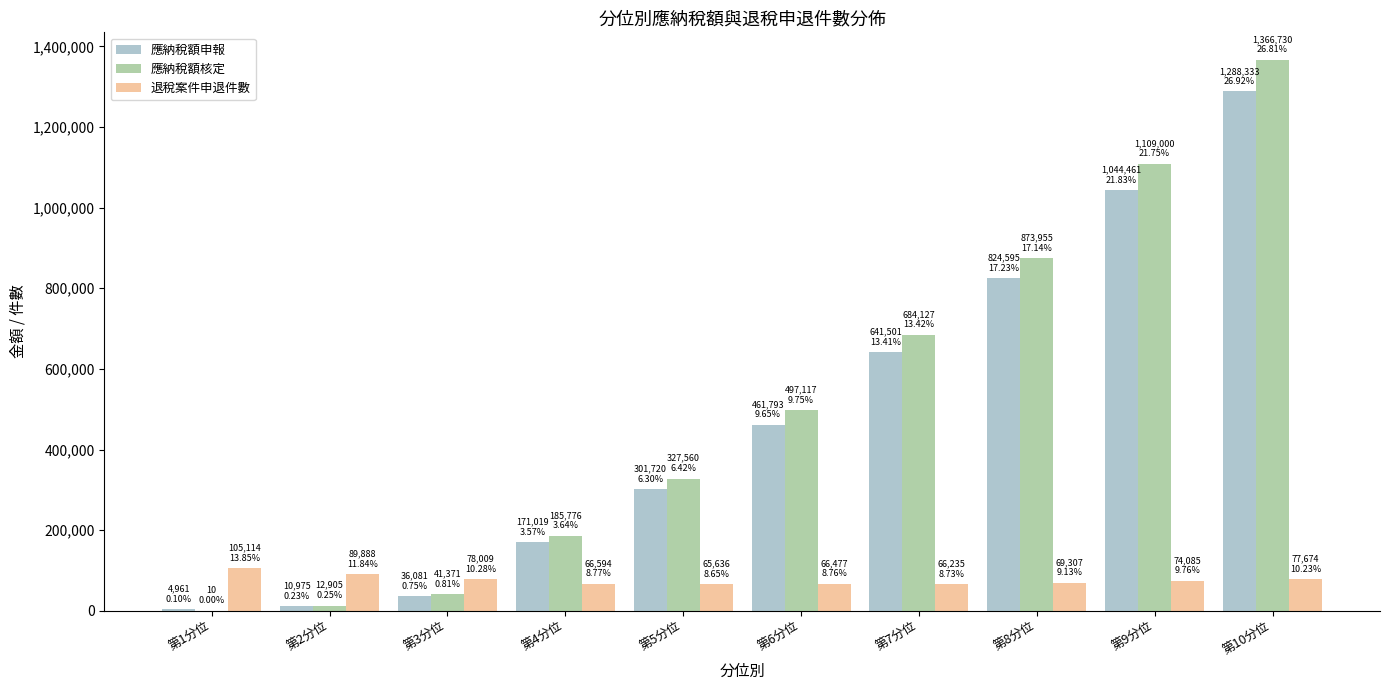

At which category is the sum across all series the highest?

第10分位